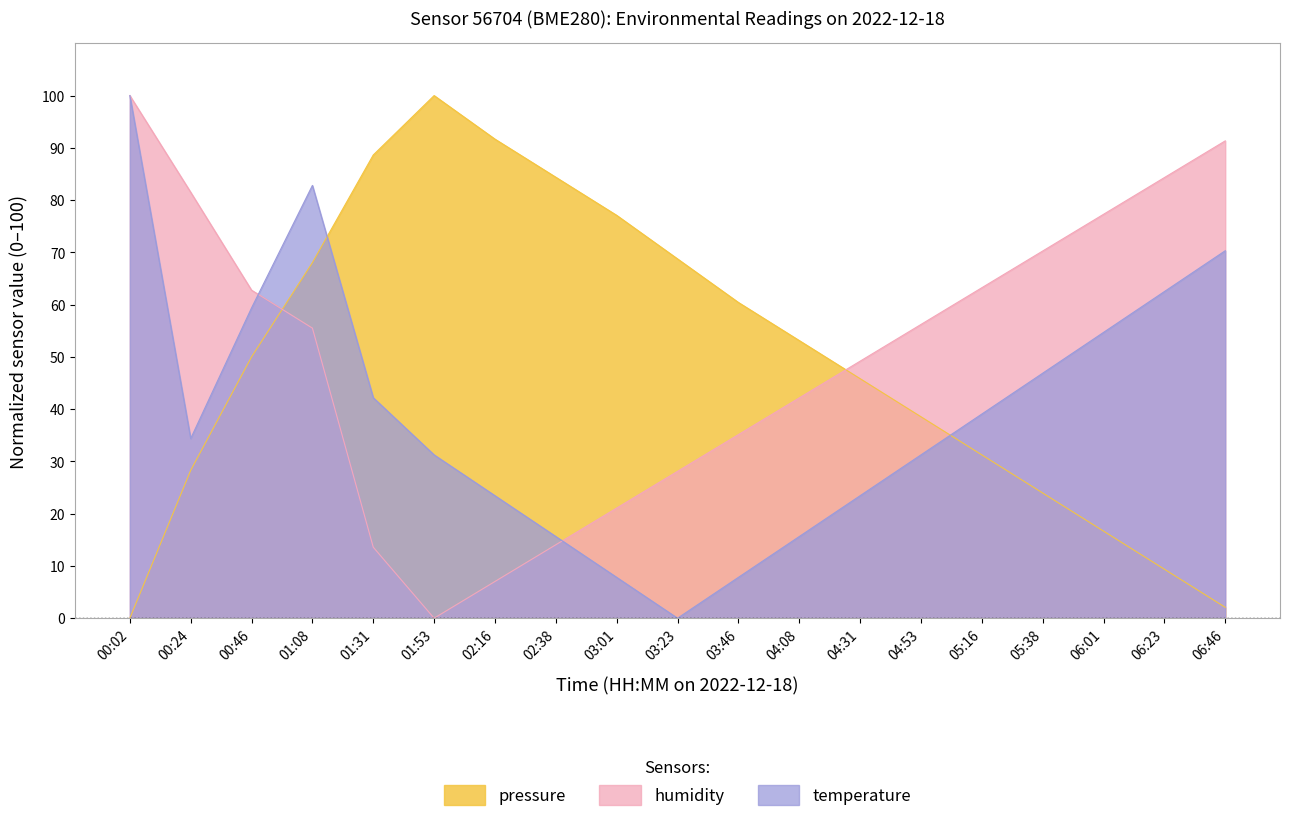

What is the difference between the maximum and second lowest values in the humidity series?

93.0